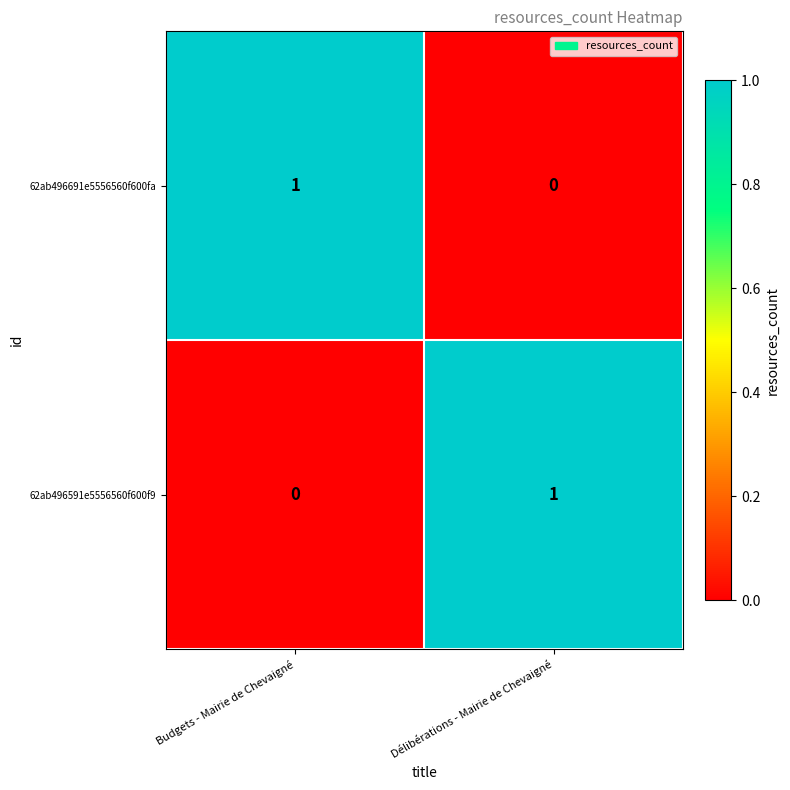

Is it true that 62ab496691e5556560f600fa equals 1 at Budgets - Mairie de Chevaigné?

True